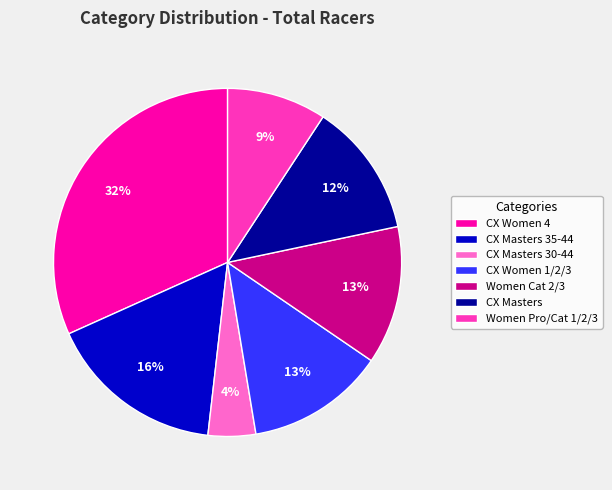

Combined, do CX Women 4 and CX Masters account for over 50%?

No